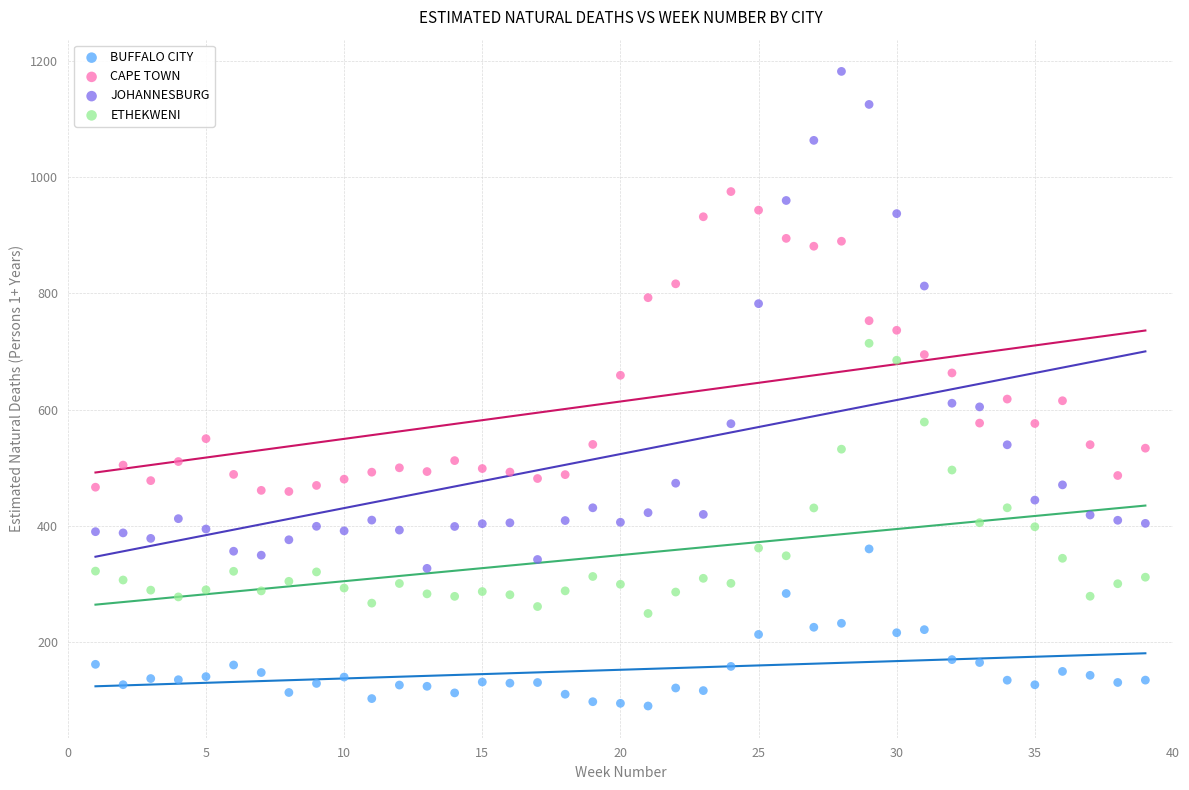

Which series reaches the maximum Y coordinate?

JOHANNESBURG